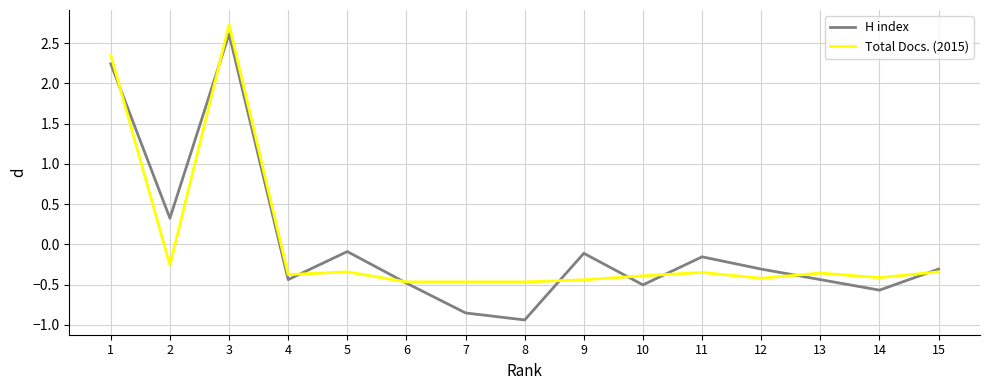

What is the total value across all series at 9?

-0.5